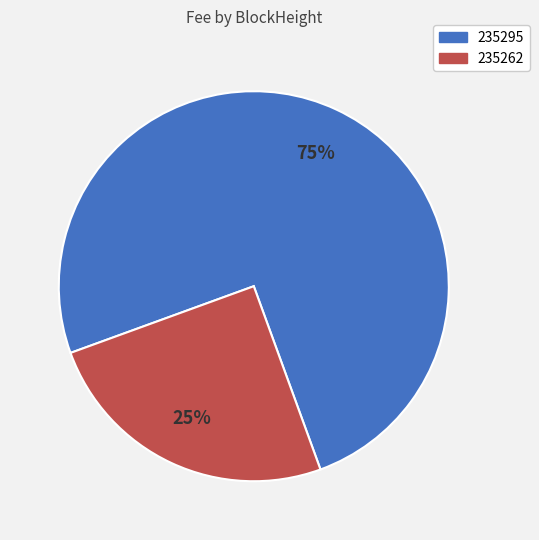

Count the number of slices in the pie.

2